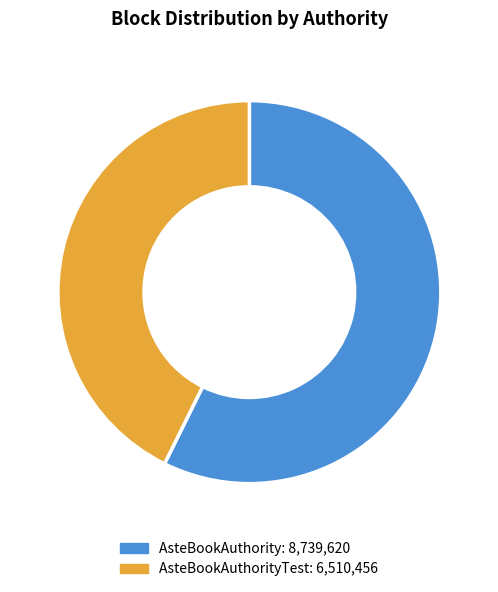

Does any single category account for the majority?

Yes